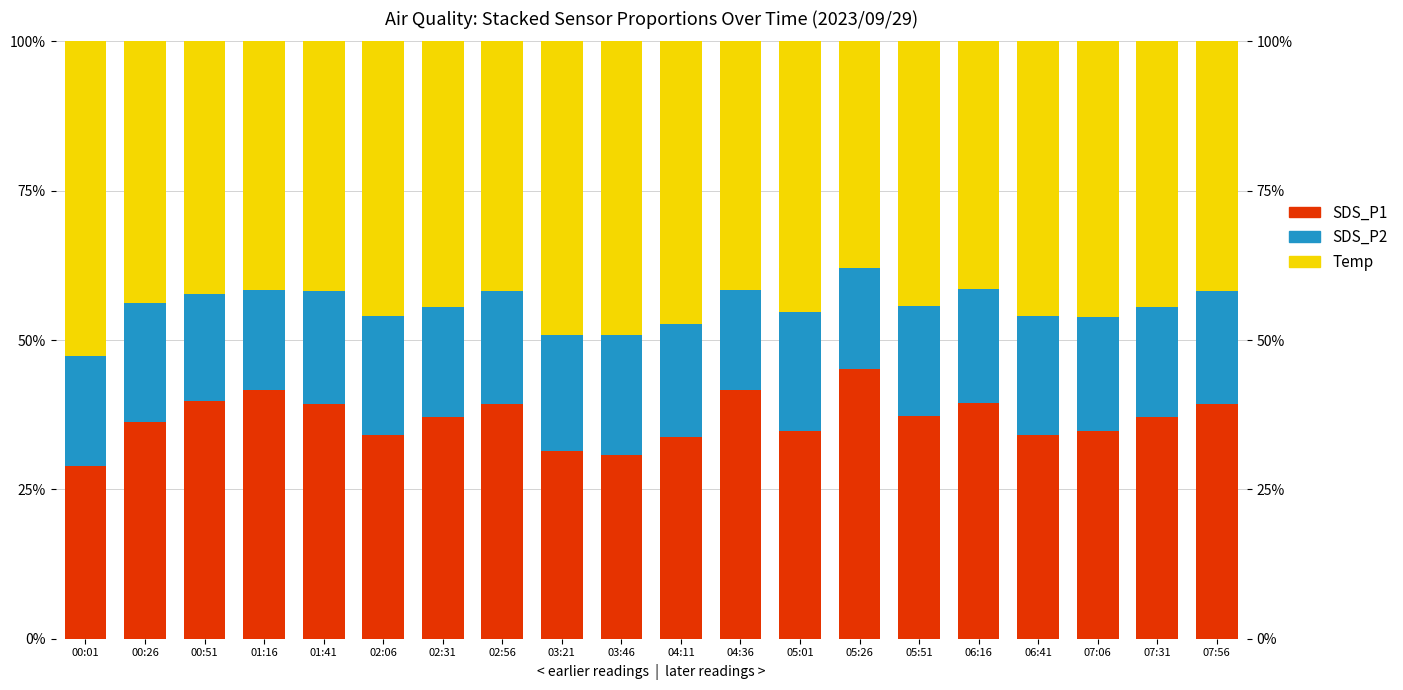

What is the sum of all SDS_P1 values?

735.6